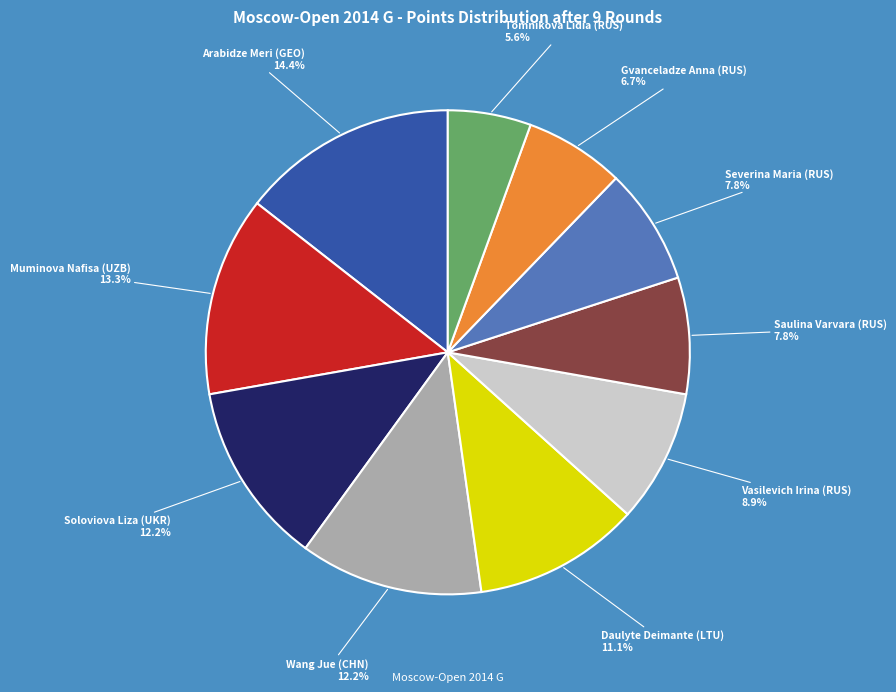

Is it true that Arabidze Meri (GEO) is 14% of the pie?

True